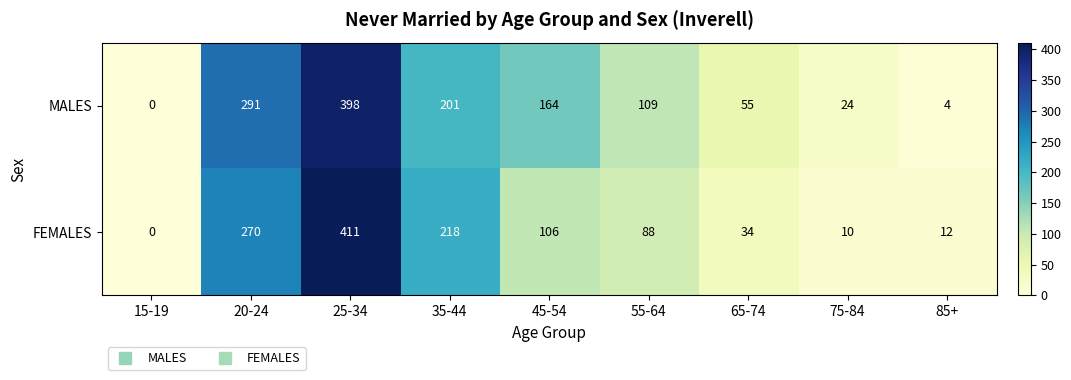

The value of FEMALES at 65-74 is 50. True or false?

False